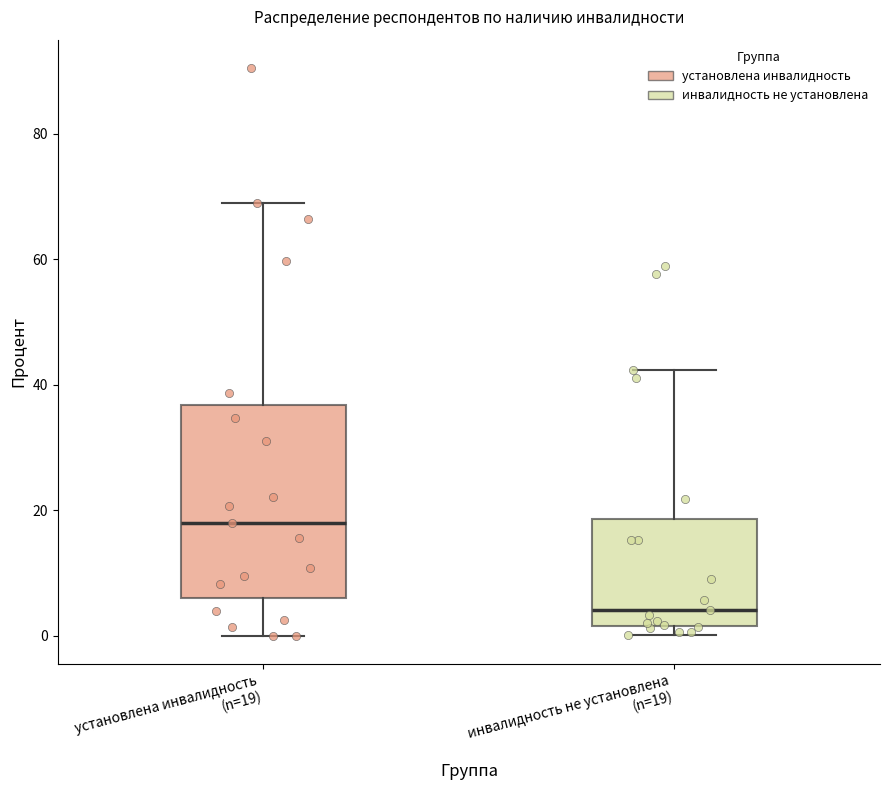

Which box's median line is the highest?

установлена инвалидность (n=19)